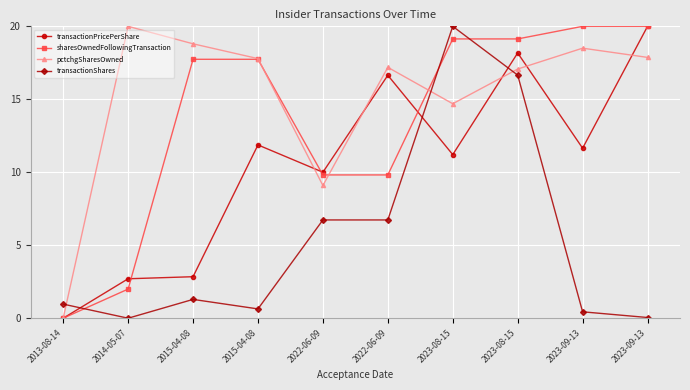

Where do transactionShares and pctchgSharesOwned first cross each other?

2013-08-14 and 2014-05-07